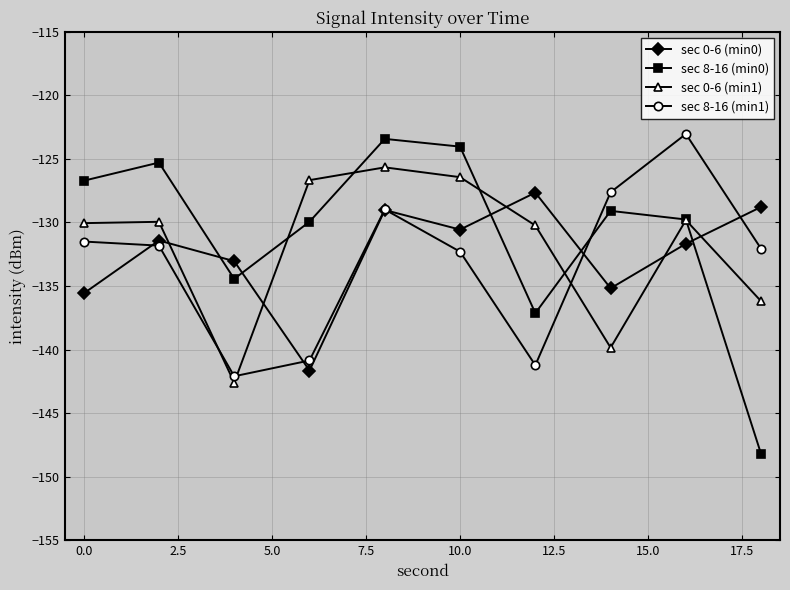

At how many categories does at least one series exceed -139?

10